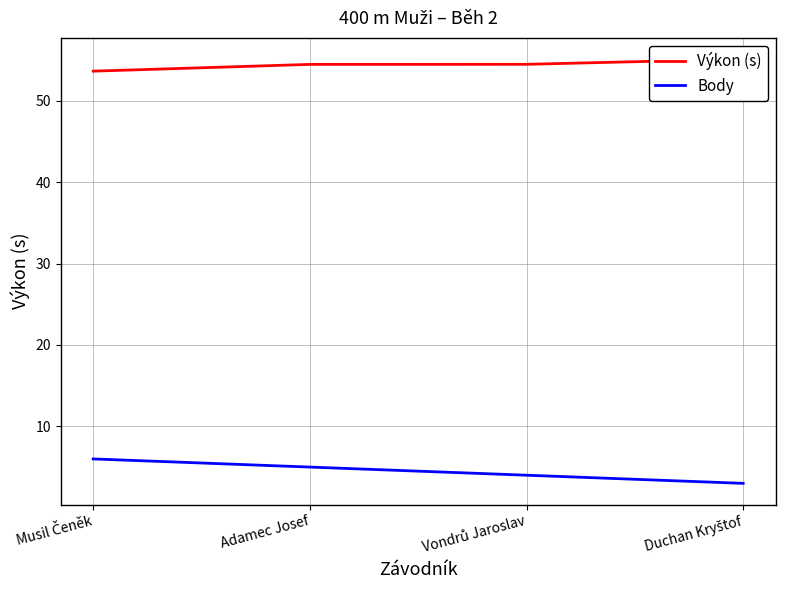

What is the value of the Body point at the 2nd from the left?

5.0